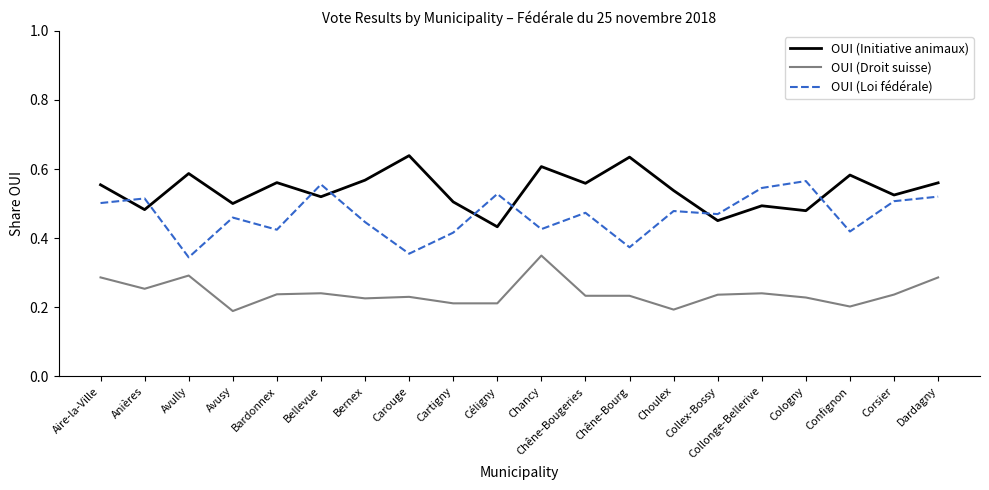

Where is OUI (Initiative animaux) nearest to the value 0?

Céligny